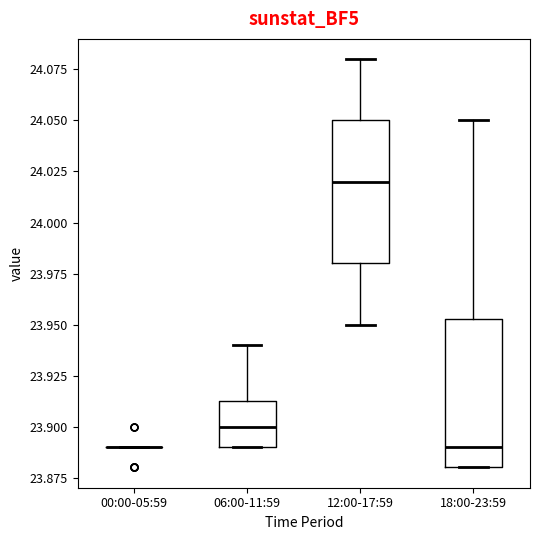

Reading left to right, read every box against the y-axis: the position of its median line, the range the box covers, and the ends of its whiskers. The values are not printed on the chart, so give them approximately, as read against the axis.

00:00-05:59: box collapsed to a line at 23.890, whiskers 23.890 to 23.890
06:00-11:59: median 23.900, box 23.890 to 23.915, whiskers 23.890 to 23.940
12:00-17:59: median 24.020, box 23.980 to 24.050, whiskers 23.950 to 24.080
18:00-23:59: median 23.890, box 23.880 to 23.955, whiskers 23.880 to 24.050